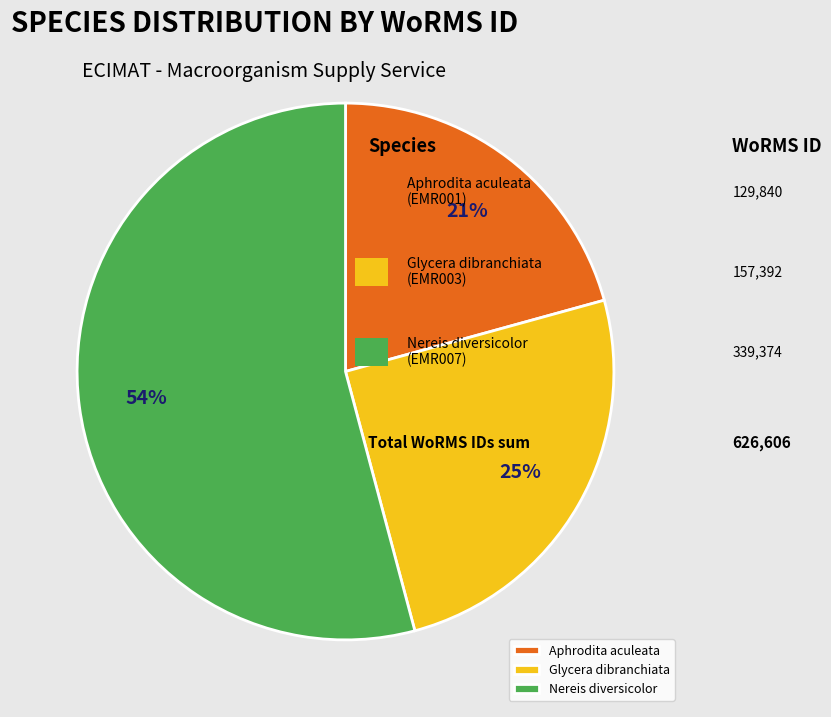

Which slice represents more than half of the pie?

Nereis diversicolor